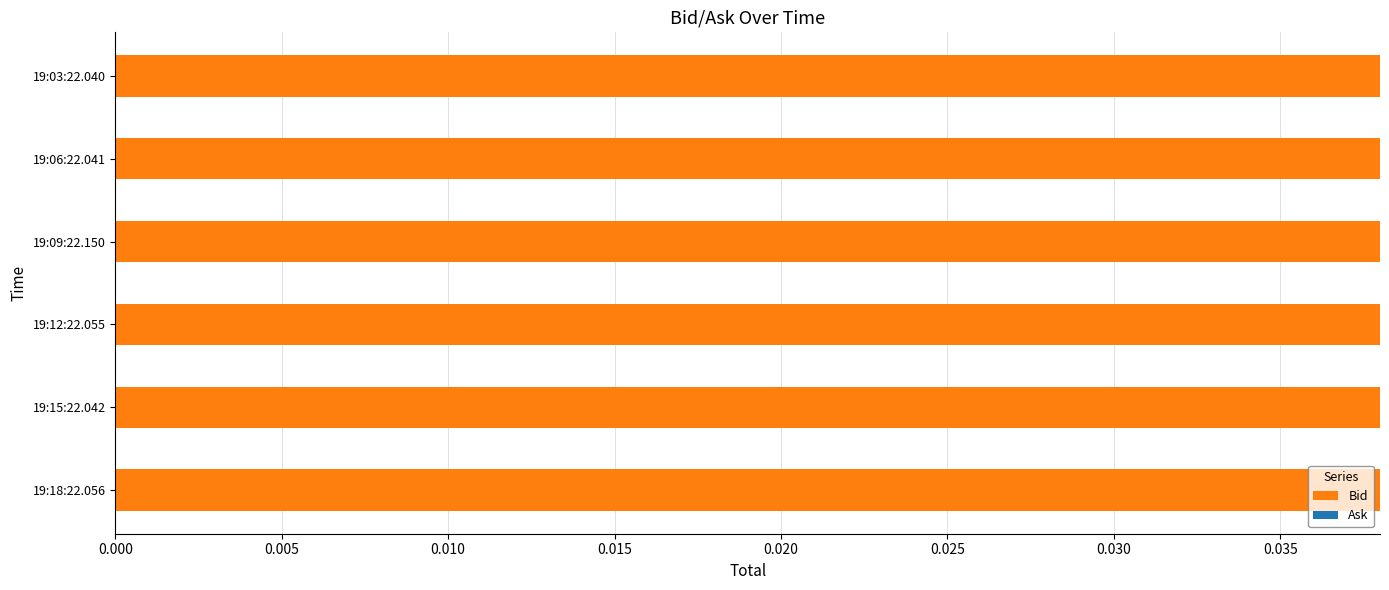

Which series has the largest range (max minus min)?

Bid